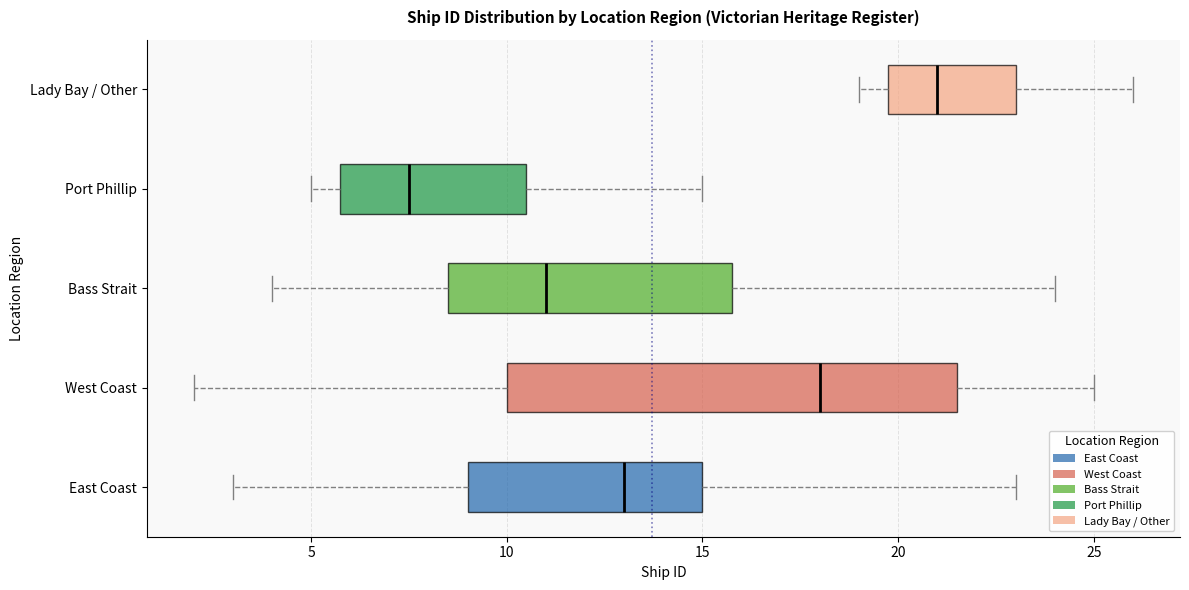

Reading bottom to top, transcribe this box plot: for each box, give where its median line is, the range the box spans, and where its two whiskers end, as read against the x-axis. The values are not printed on the chart, so give them approximately, as read against the axis.

East Coast: median 13.0, box 9.0 to 15.0, whiskers 3.0 to 23.0
West Coast: median 18.0, box 10.0 to 21.5, whiskers 2.0 to 25.0
Bass Strait: median 11.0, box 8.5 to 16.0, whiskers 4.0 to 24.0
Port Phillip: median 7.5, box 6.0 to 10.5, whiskers 5.0 to 15.0
Lady Bay / Other: median 21.0, box 20.0 to 23.0, whiskers 19.0 to 26.0